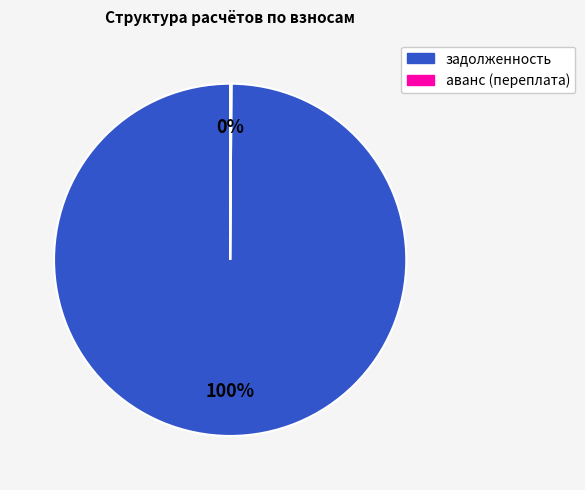

Which category has the biggest portion of the pie?

задолженность